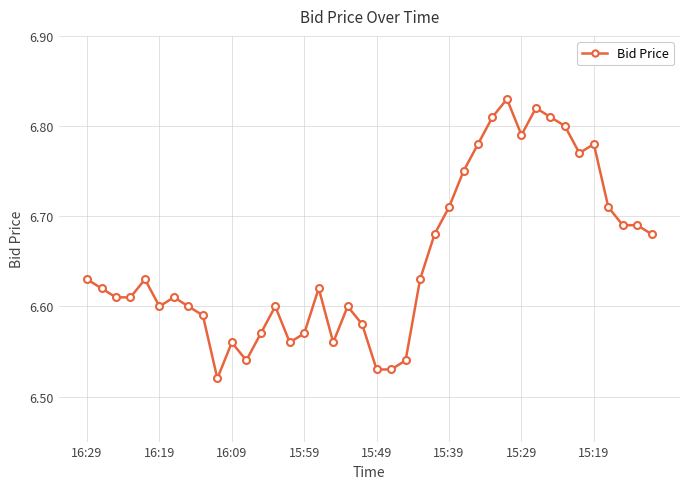

What is the difference between the second highest and minimum values?

0.3